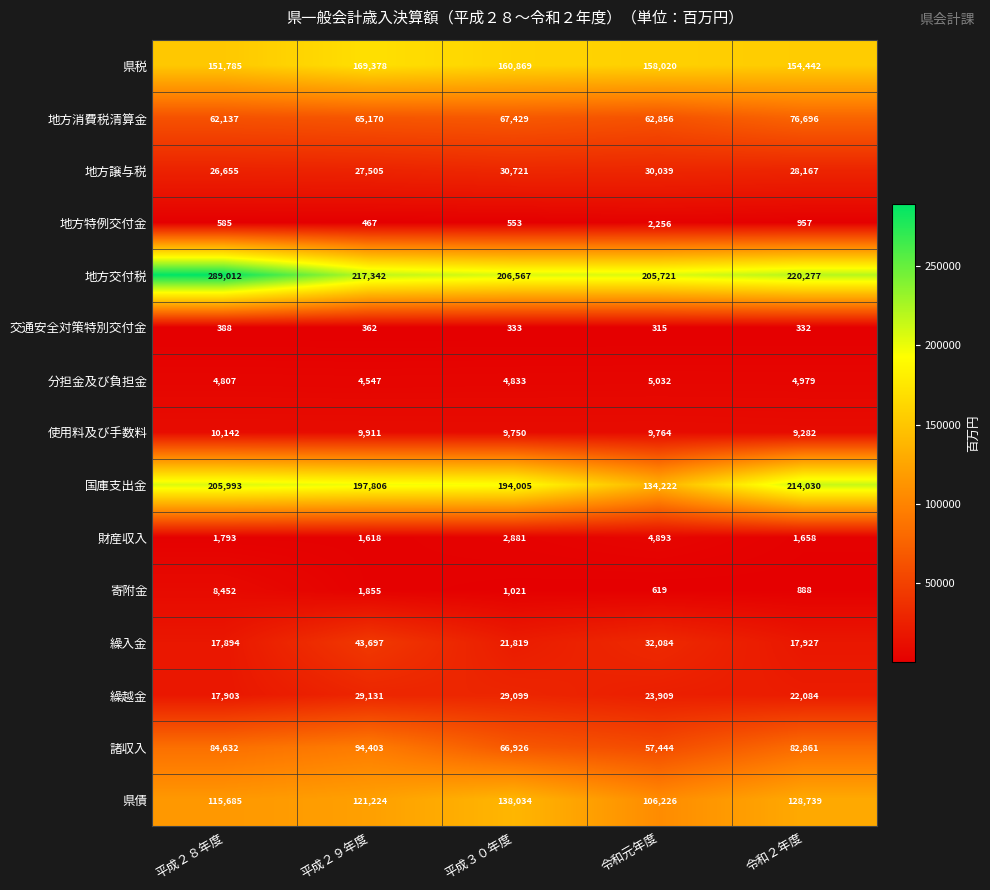

At which label does 寄附金 reach its minimum?

令和元年度